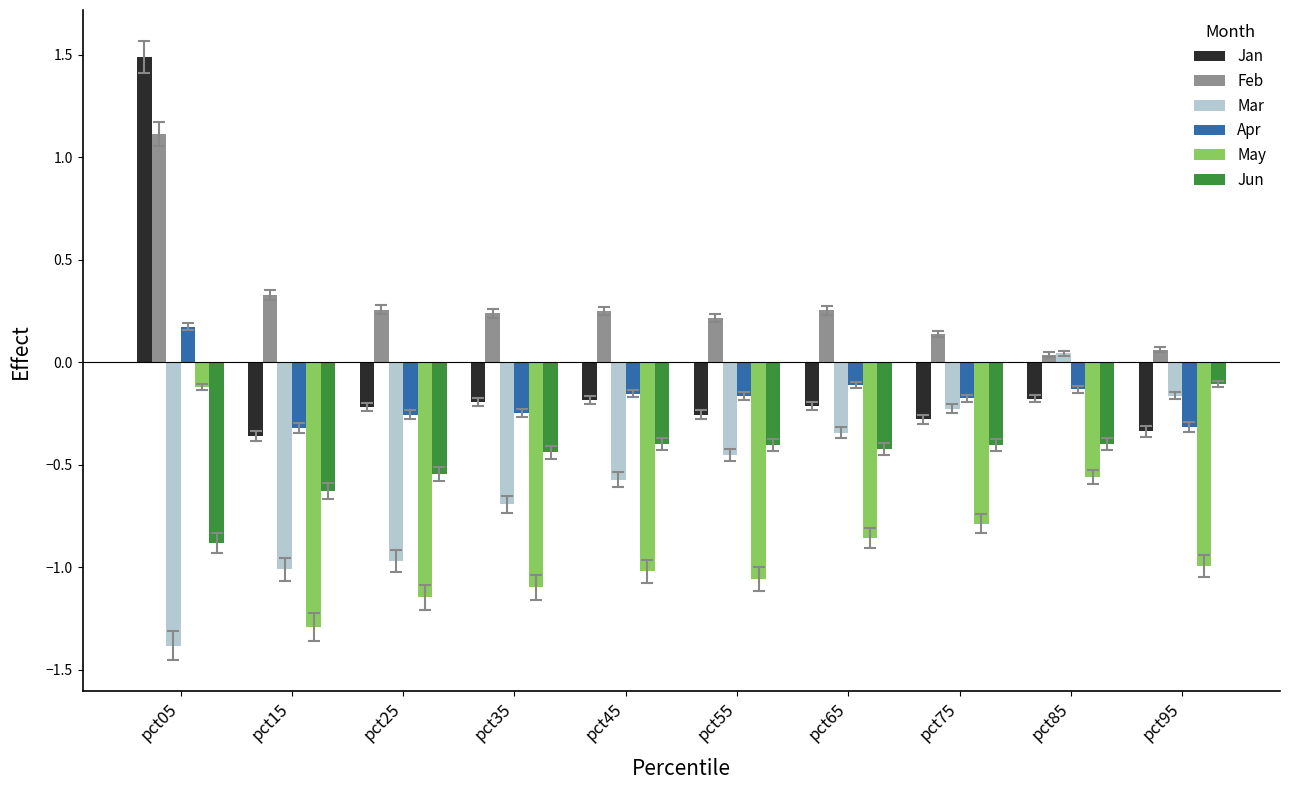

At pct05, list the series in order from smallest to largest.

Mar, Jun, May, Apr, Feb, Jan